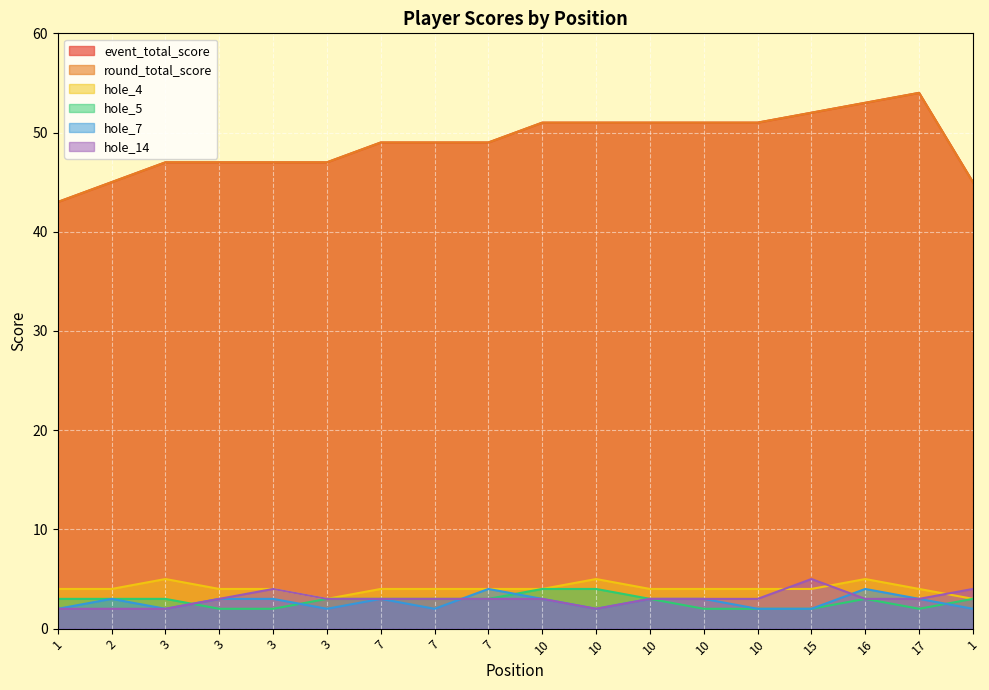

At which label does hole_5 reach its peak?

10